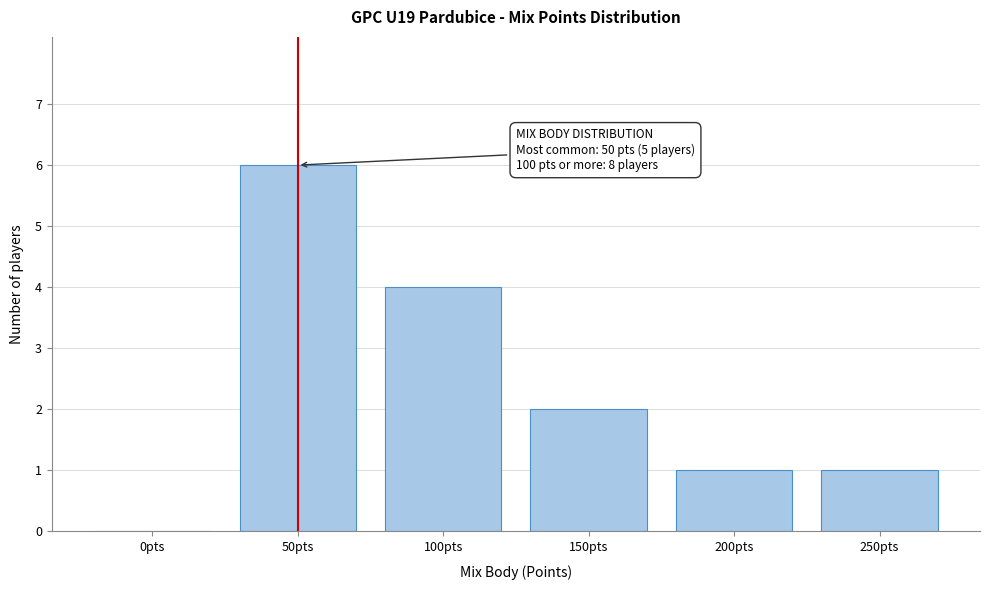

Reading right to left, extract all data points from this chart.

250pts=1	200pts=1	150pts=2	100pts=4	50pts=6	0pts=0